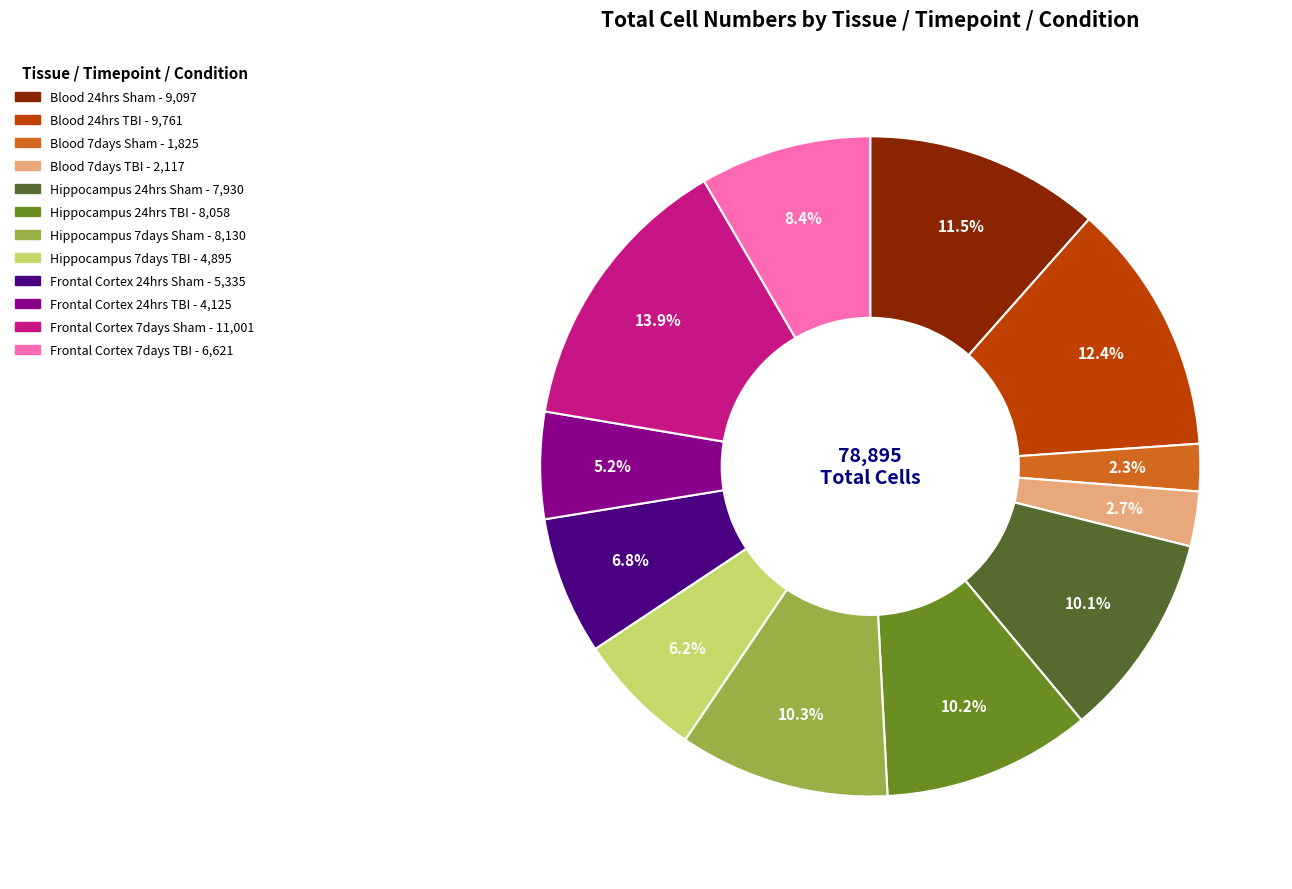

Combined, do Hippocampus 7days Sham and Frontal Cortex 24hrs Sham account for over 50%?

No